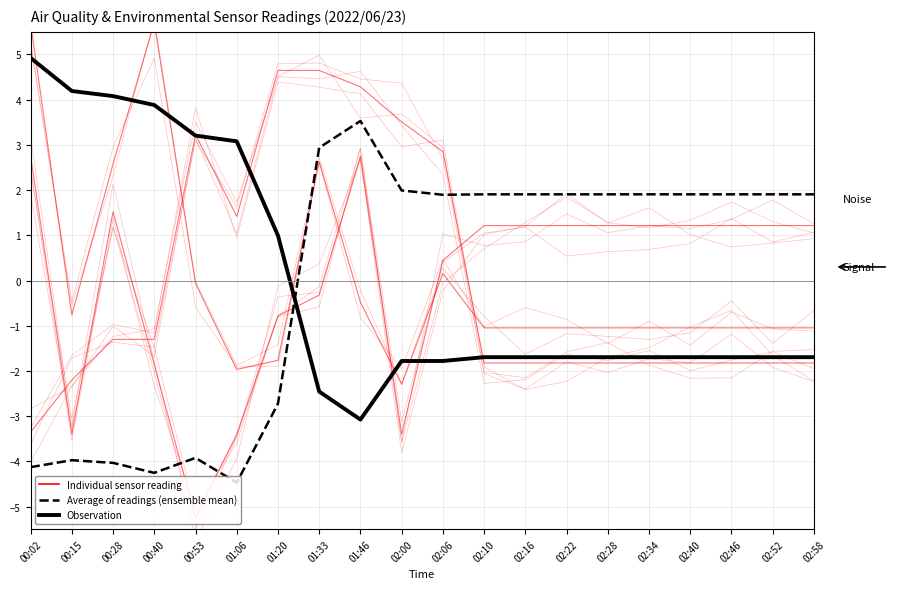

How many negative values does the Ensemble mean (humidity) series have?

7